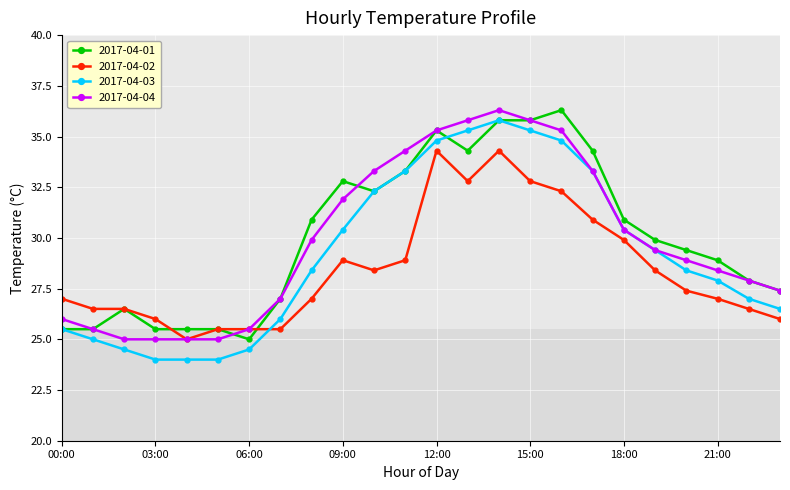

What are all the series names shown in the legend?

2017-04-01, 2017-04-02, 2017-04-03, 2017-04-04